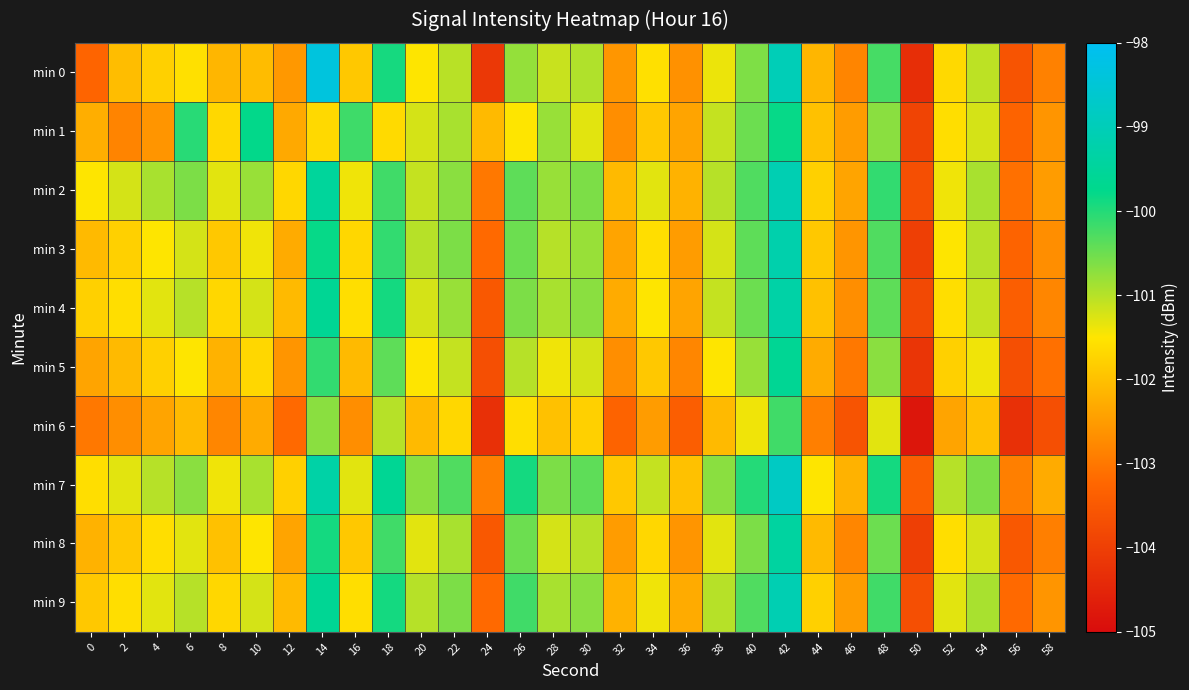

Which series has the widest spread of values?

min 0